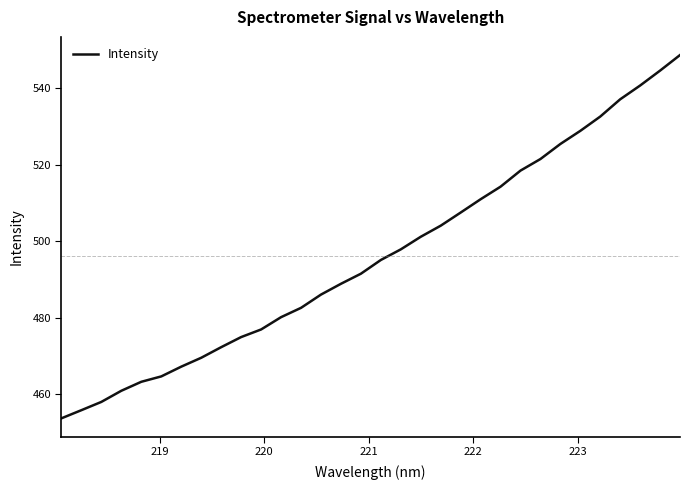

What is the difference between the maximum and minimum values?

95.0